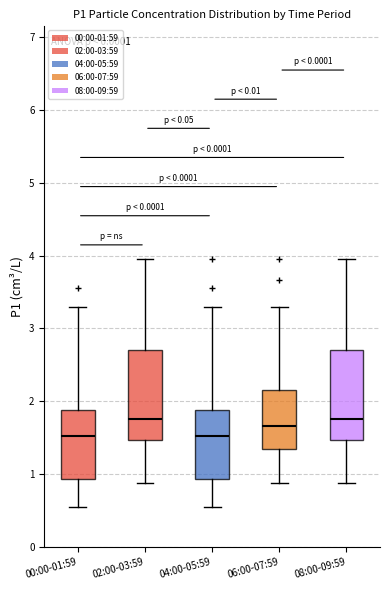

Reading left to right, transcribe this box plot: for each box, give where its median line is, the range the box spans, and where its two whiskers end, as read against the y-axis. The values are not printed on the chart, so give them approximately, as read against the axis.

00:00-01:59: median 1.5, box 0.9 to 1.9, whiskers 0.6 to 3.3
02:00-03:59: median 1.8, box 1.5 to 2.7, whiskers 0.9 to 4.0
04:00-05:59: median 1.5, box 0.9 to 1.9, whiskers 0.6 to 3.3
06:00-07:59: median 1.7, box 1.3 to 2.2, whiskers 0.9 to 3.3
08:00-09:59: median 1.8, box 1.5 to 2.7, whiskers 0.9 to 4.0